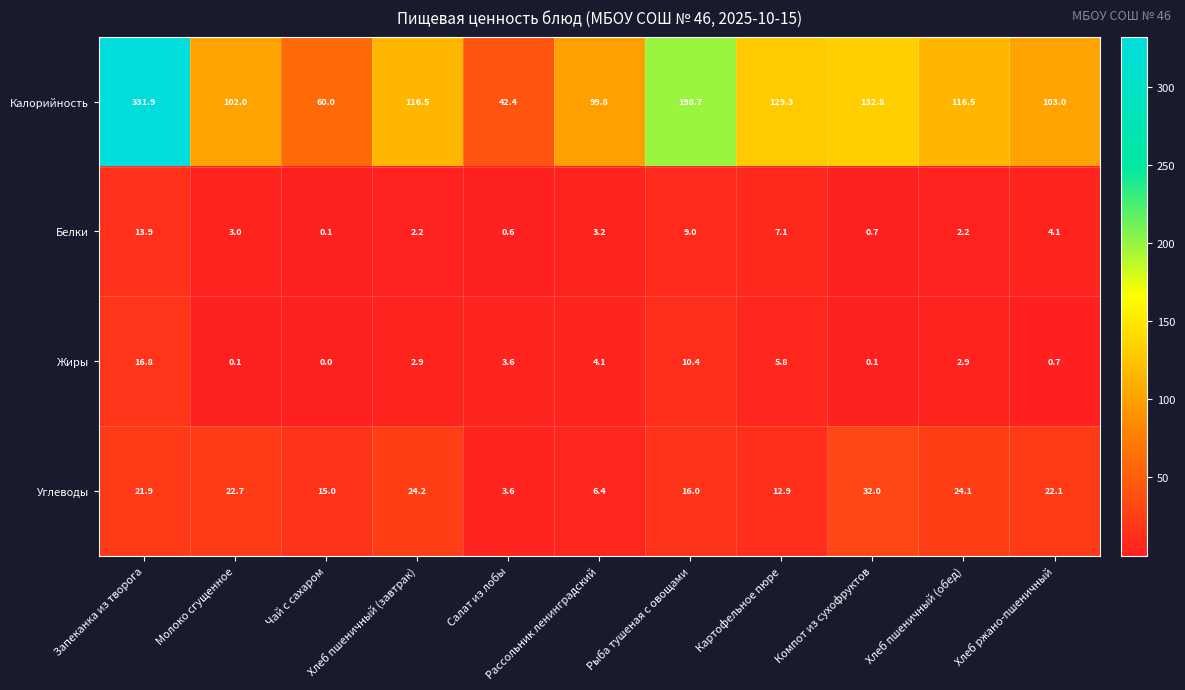

What is the average value of the Жиры series?

4.3